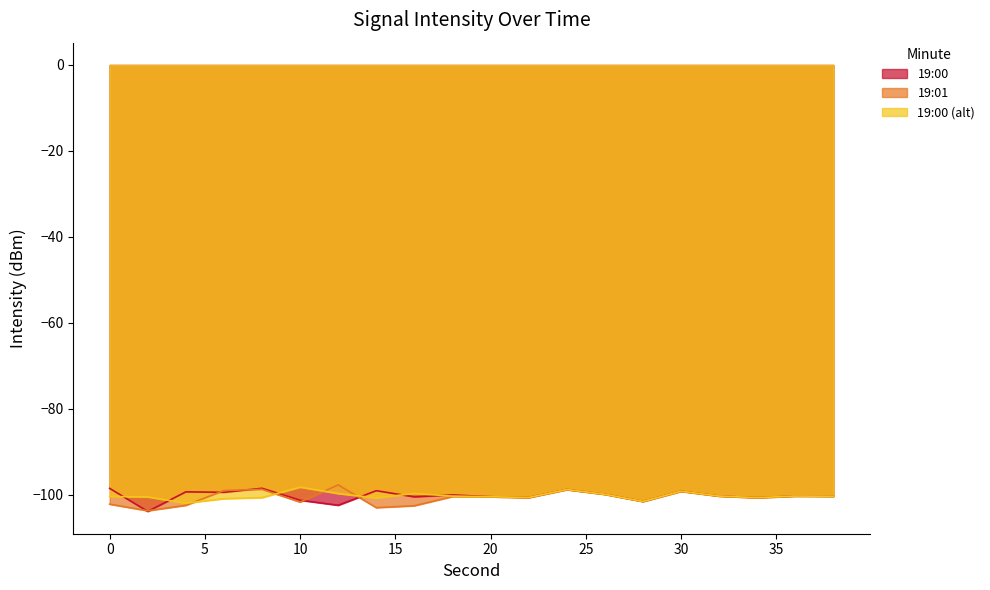

Reading right to left, what are all the values shown in this chart?

19:00: 38=-100.4	36=-100.4	34=-100.7	32=-100.4	30=-99.2	28=-101.6	26=-99.9	24=-98.8	22=-100.7	20=-100.5	18=-100.1	16=-100.5	14=-99.1	12=-102.5	10=-101.3	8=-98.5	6=-99.5	4=-99.4	2=-103.9	0=-98.6
19:01: 38=-100.4	36=-100.4	34=-100.7	32=-100.4	30=-99.2	28=-101.6	26=-99.9	24=-98.8	22=-100.7	20=-100.5	18=-100.5	16=-102.6	14=-103.0	12=-97.7	10=-101.7	8=-98.8	6=-99.1	4=-102.5	2=-103.8	0=-102.2
19:00 (alt): 38=-100.4	36=-100.4	34=-100.7	32=-100.4	30=-99.2	28=-101.6	26=-99.9	24=-98.8	22=-100.7	20=-100.5	18=-100.4	16=-99.7	14=-100.8	12=-99.8	10=-98.3	8=-100.7	6=-101.0	4=-102.0	2=-100.6	0=-100.5